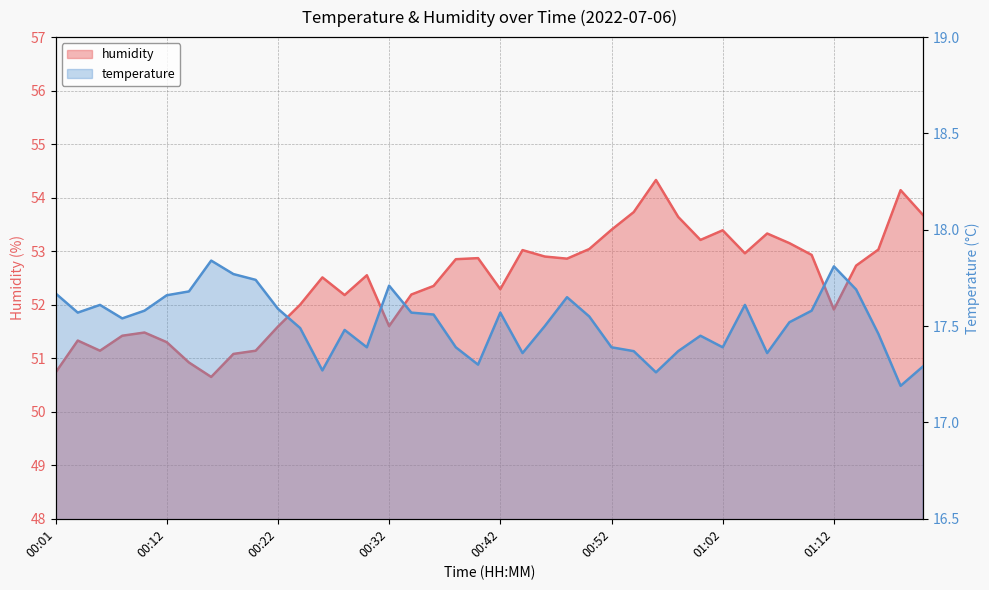

Where is humidity nearest to the value 52?

00:24